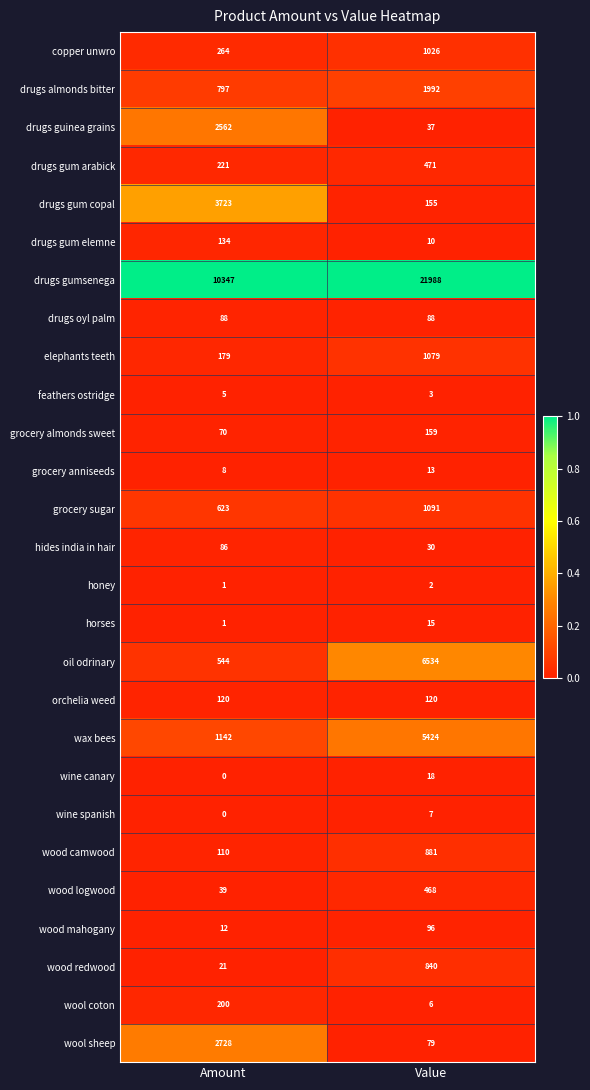

Which series has the largest range (max minus min)?

drugs gumsenega